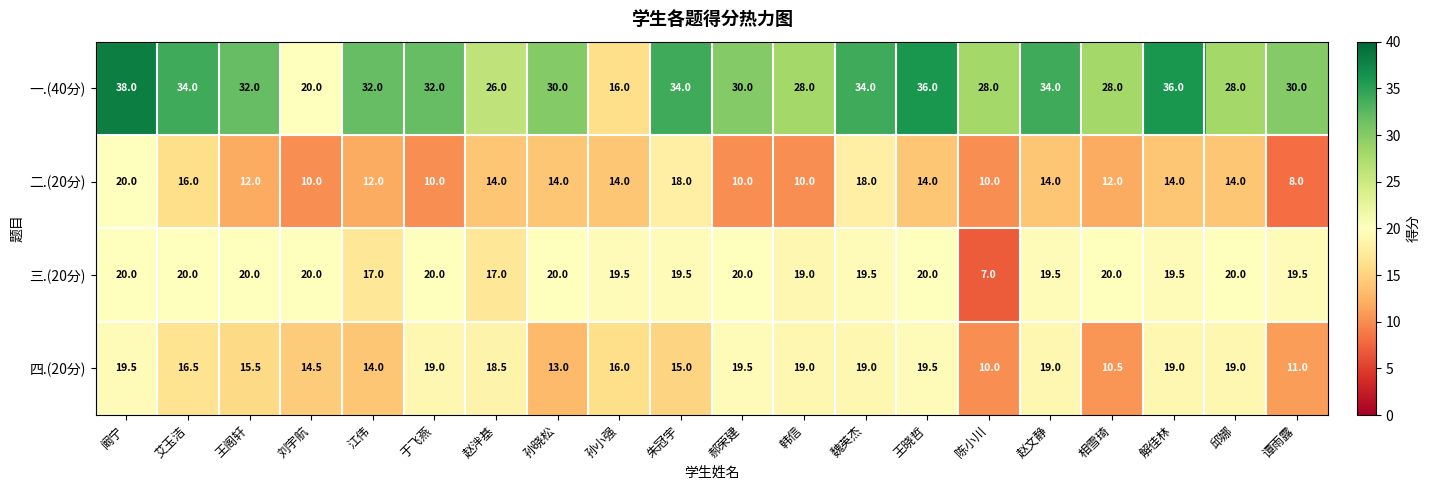

Between 韩信 and 解佳林, which series saw the biggest shift?

一.(40分)